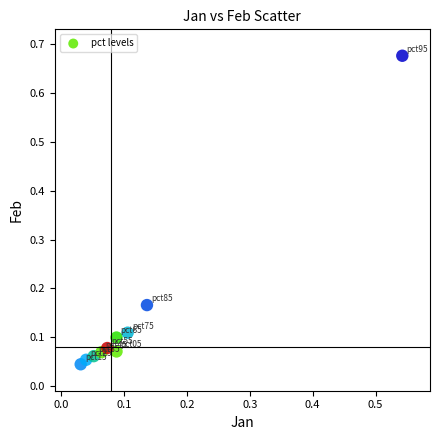

What is the range of X values (max minus min)?

0.5